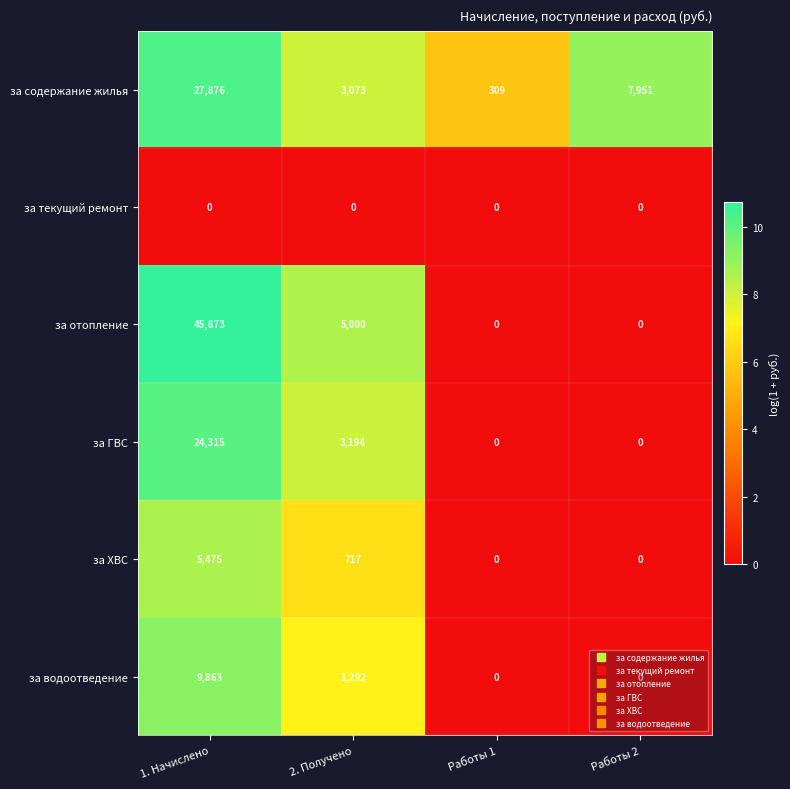

What is the difference between the highest and lowest values at 1. Начислено?

45873